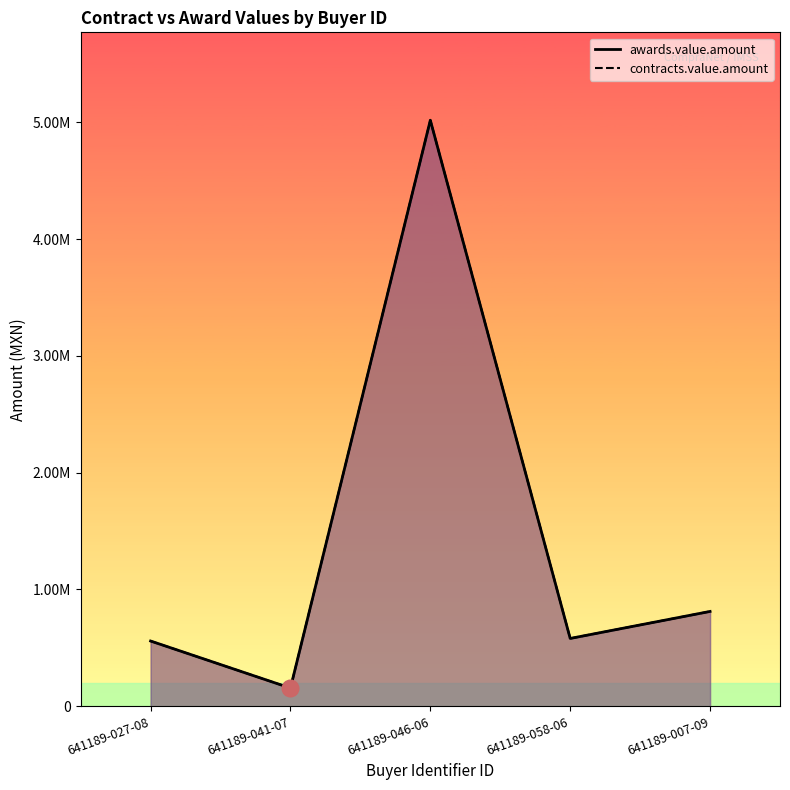

At which category is the sum across all series the highest?

641189-046-06